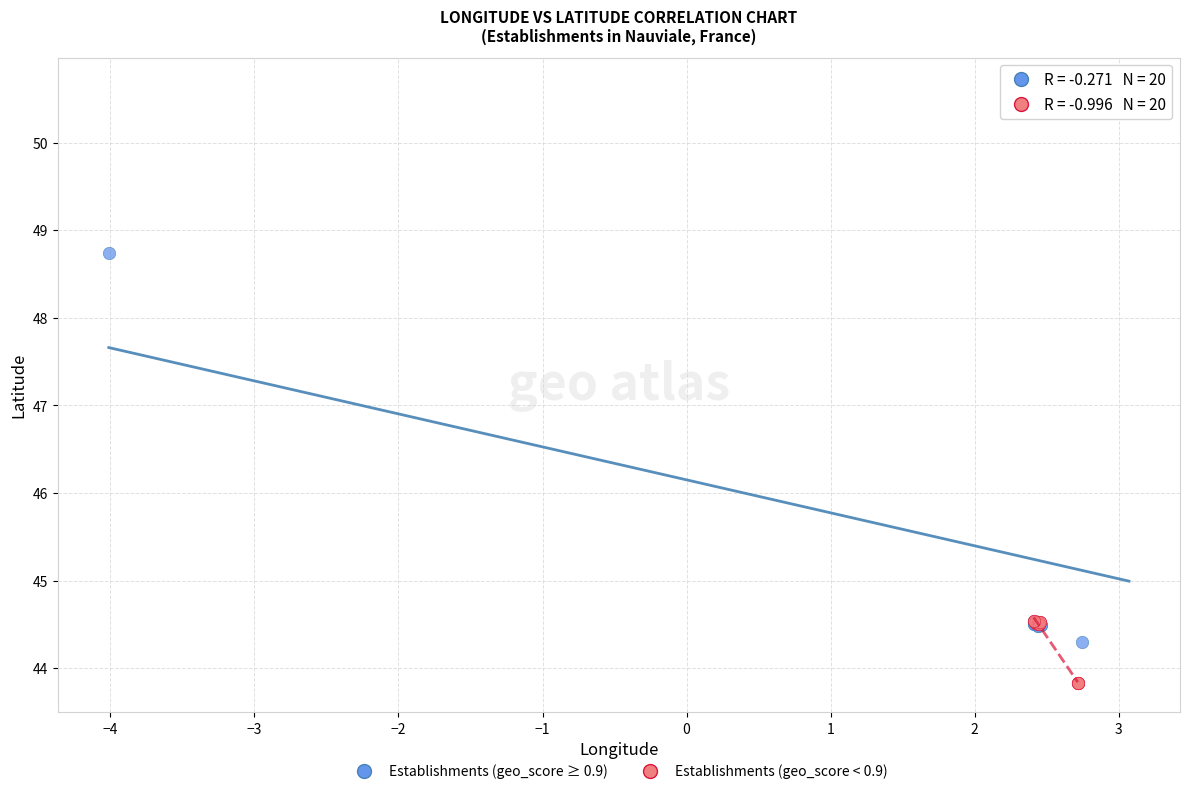

Which series has the largest Y range (max minus min)?

Establishments (geo_score ≥ 0.9)